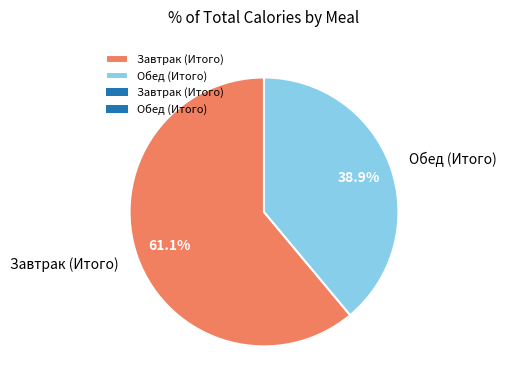

To the nearest percent, what portion does Завтрак (Итого) represent?

61%